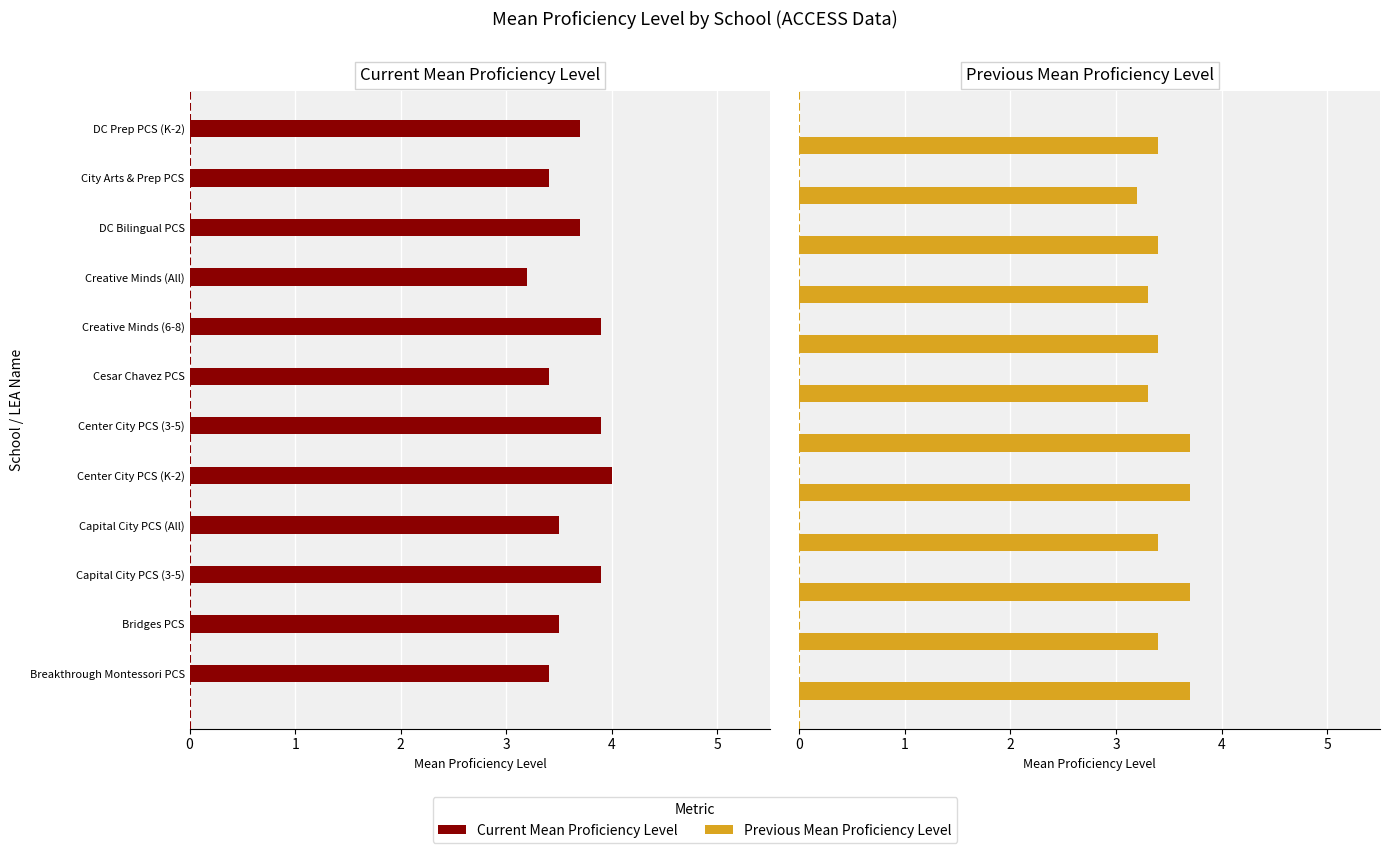

Rank the series at Creative Minds (6-8) from lowest to highest value.

Previous Mean Proficiency Level, Current Mean Proficiency Level